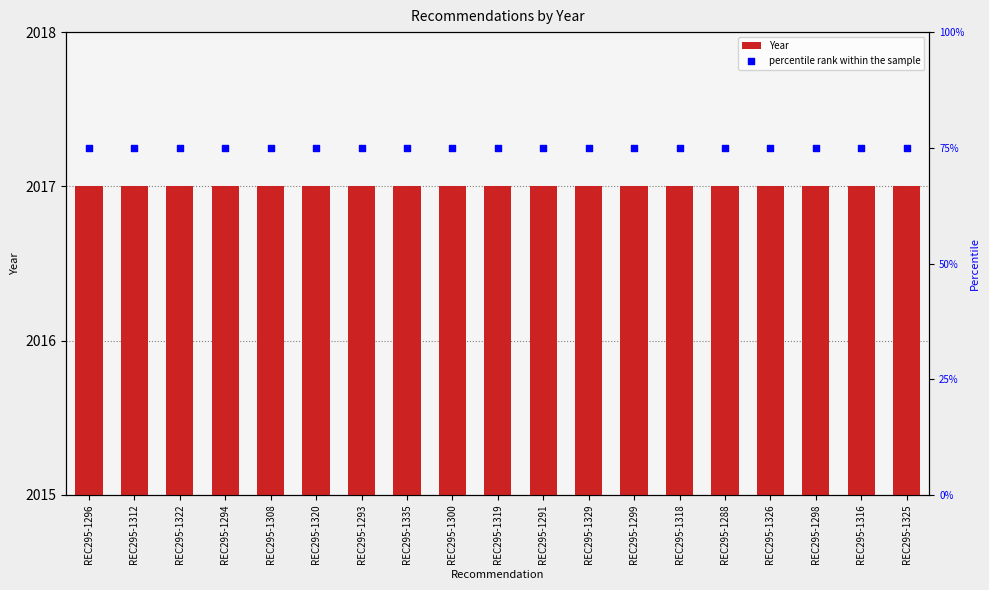

What is the total value across all series at REC295-1291?

2092